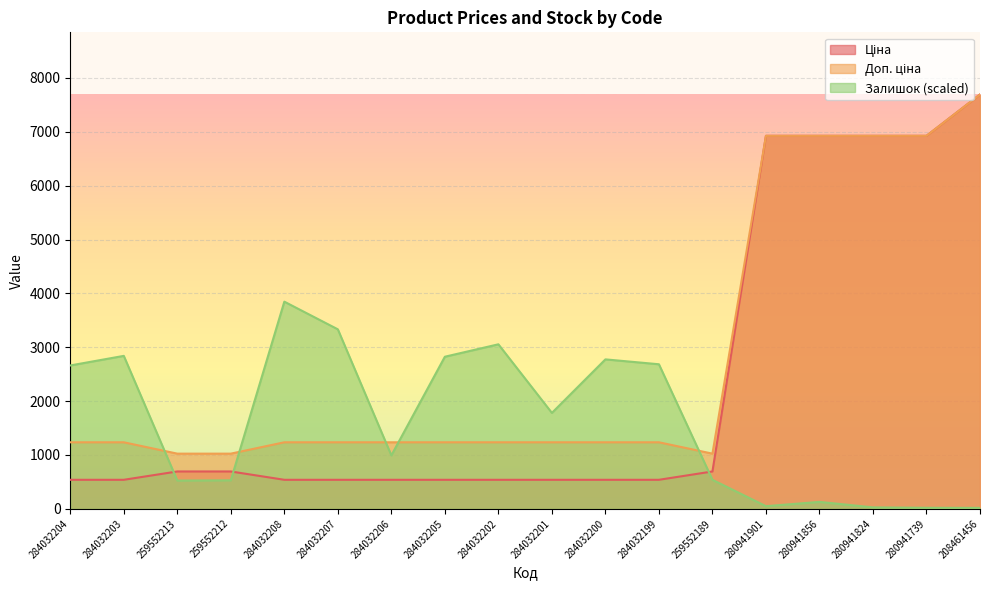

The Залишок series shows 2661.9 at 284032204. True or false?

True